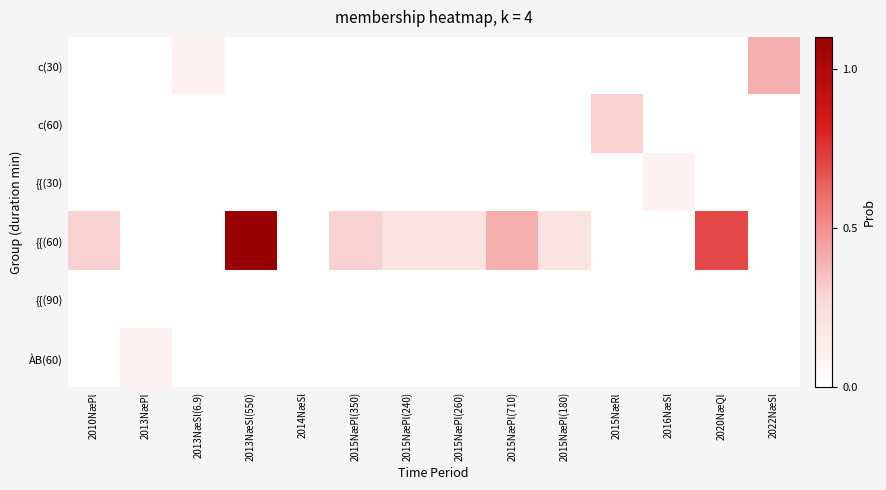

Reading right to left, transcribe all the data shown in this chart.

c(30): 2022NæSl=0.4	2020NæQl=0.0	2016NæSl=0.0	2015NæRl=0.0	2015NæPl(180)=0.0	2015NæPl(710)=0.0	2015NæPl(260)=0.0	2015NæPl(240)=0.0	2015NæPl(350)=0.0	2014NæSl=0.0	2013NæSl(550)=0.0	2013NæSl(6.9)=0.1	2013NæPl=0.0	2010NæPl=0.0
c(60): 2022NæSl=0.0	2020NæQl=0.0	2016NæSl=0.0	2015NæRl=0.3	2015NæPl(180)=0.0	2015NæPl(710)=0.0	2015NæPl(260)=0.0	2015NæPl(240)=0.0	2015NæPl(350)=0.0	2014NæSl=0.0	2013NæSl(550)=0.0	2013NæSl(6.9)=0.0	2013NæPl=0.0	2010NæPl=0.0
{{(30): 2022NæSl=0.0	2020NæQl=0.0	2016NæSl=0.1	2015NæRl=0.0	2015NæPl(180)=0.0	2015NæPl(710)=0.0	2015NæPl(260)=0.0	2015NæPl(240)=0.0	2015NæPl(350)=0.0	2014NæSl=0.0	2013NæSl(550)=0.0	2013NæSl(6.9)=0.0	2013NæPl=0.0	2010NæPl=0.0
{{(60): 2022NæSl=0.0	2020NæQl=0.7	2016NæSl=0.0	2015NæRl=0.0	2015NæPl(180)=0.2	2015NæPl(710)=0.4	2015NæPl(260)=0.2	2015NæPl(240)=0.2	2015NæPl(350)=0.3	2014NæSl=0.0	2013NæSl(550)=1.1	2013NæSl(6.9)=0.0	2013NæPl=0.0	2010NæPl=0.3
{{(90): 2022NæSl=0.0	2020NæQl=0.0	2016NæSl=0.0	2015NæRl=0.0	2015NæPl(180)=0.0	2015NæPl(710)=0.0	2015NæPl(260)=0.0	2015NæPl(240)=0.0	2015NæPl(350)=0.0	2014NæSl=0.0	2013NæSl(550)=0.0	2013NæSl(6.9)=0.0	2013NæPl=0.0	2010NæPl=0.0
ÀB(60): 2022NæSl=0.0	2020NæQl=0.0	2016NæSl=0.0	2015NæRl=0.0	2015NæPl(180)=0.0	2015NæPl(710)=0.0	2015NæPl(260)=0.0	2015NæPl(240)=0.0	2015NæPl(350)=0.0	2014NæSl=0.0	2013NæSl(550)=0.0	2013NæSl(6.9)=0.0	2013NæPl=0.1	2010NæPl=0.0